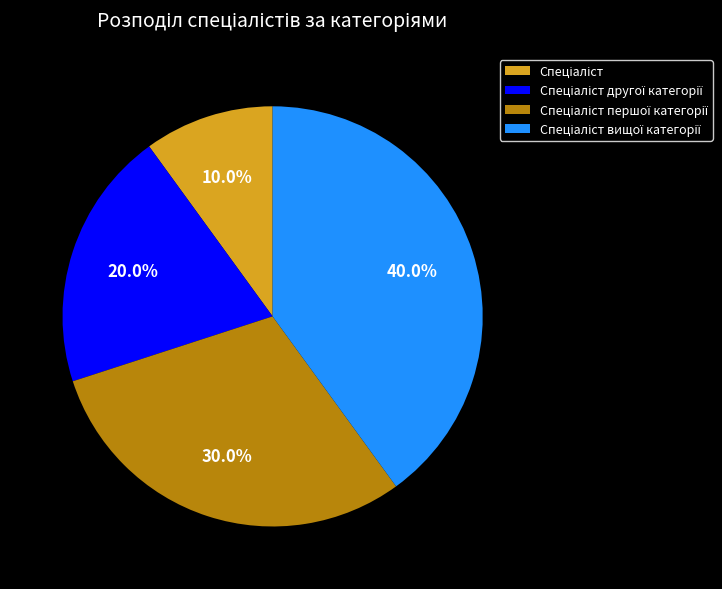

Does any single category account for the majority?

No